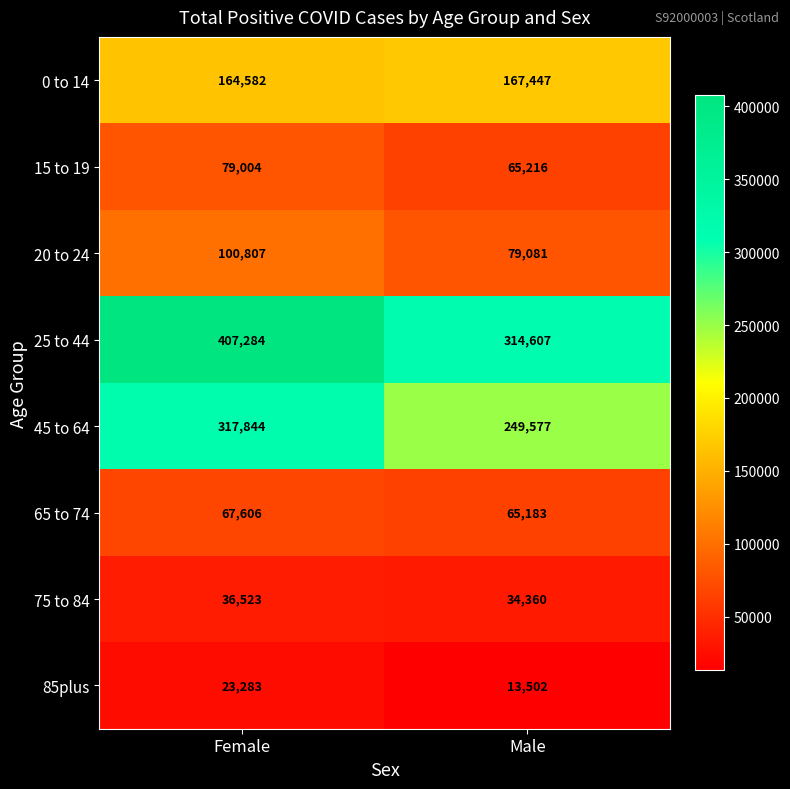

True or false: 45 to 64 has a value of 317844 at Female.

True